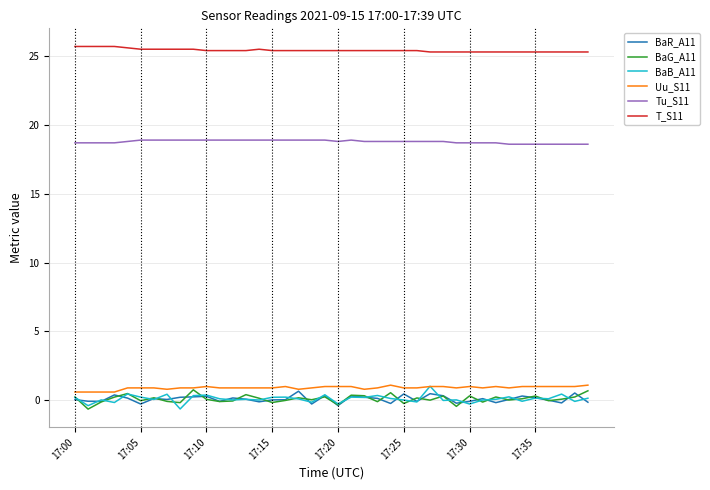

Does the chart display data point markers on the line(s)?

No